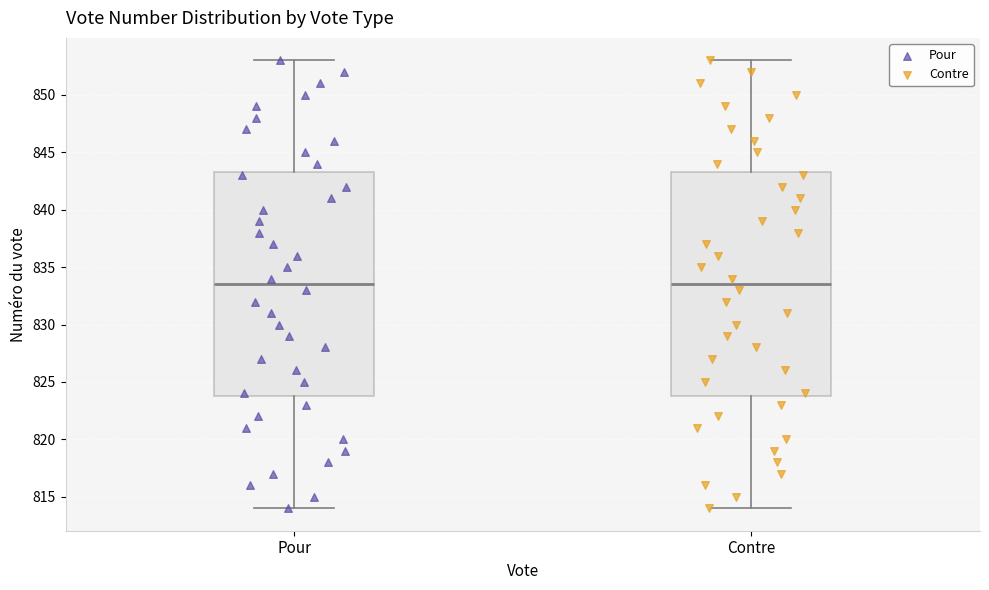

Reading left to right, read every box against the y-axis: the position of its median line, the range the box covers, and the ends of its whiskers. The values are not printed on the chart, so give them approximately, as read against the axis.

Pour: median 833.5, box 824.0 to 843.5, whiskers 814.0 to 853.0
Contre: median 833.5, box 824.0 to 843.5, whiskers 814.0 to 853.0